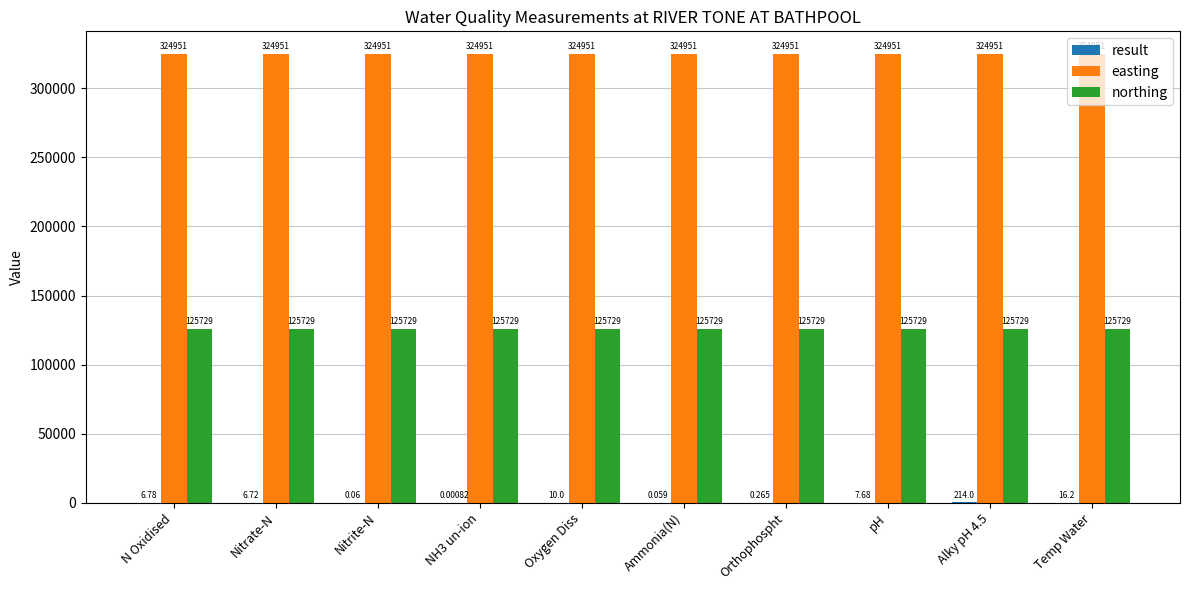

Which series has the largest total across all categories?

easting